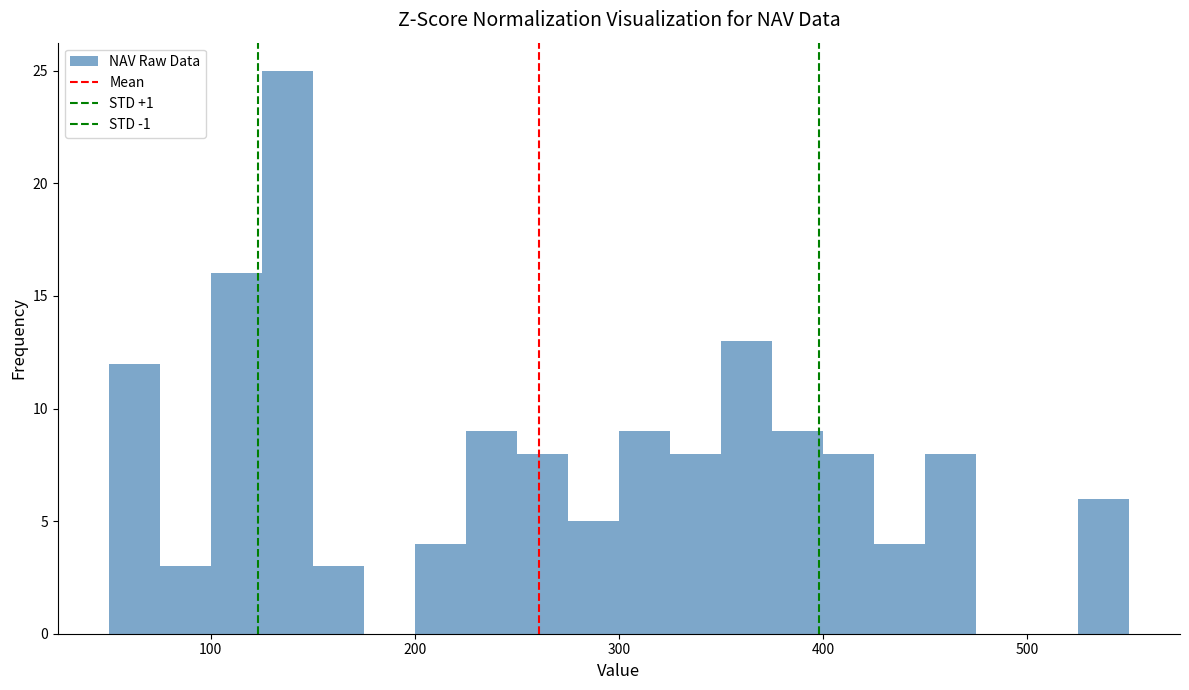

Read against the x-axis, roughly where is the centre of the tallest bar?

140